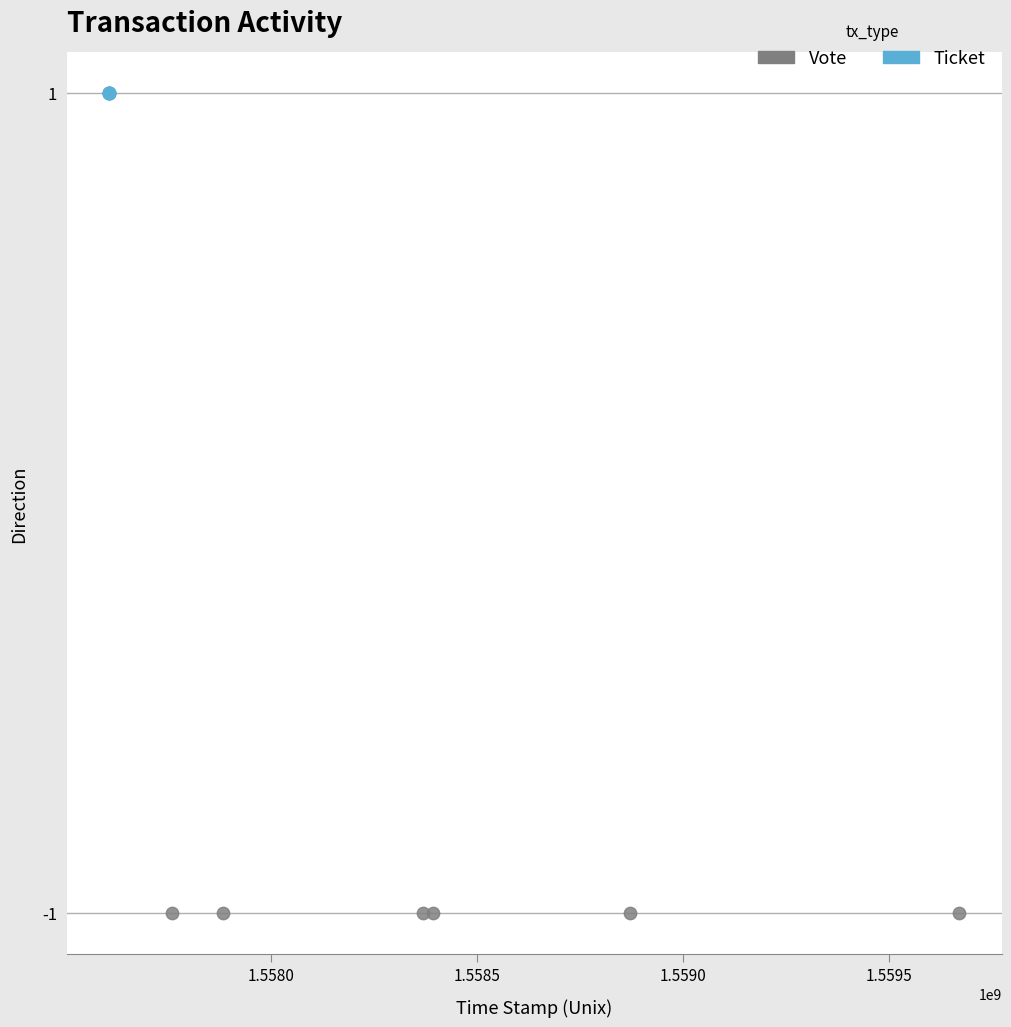

Which series reaches the minimum Y coordinate?

Vote